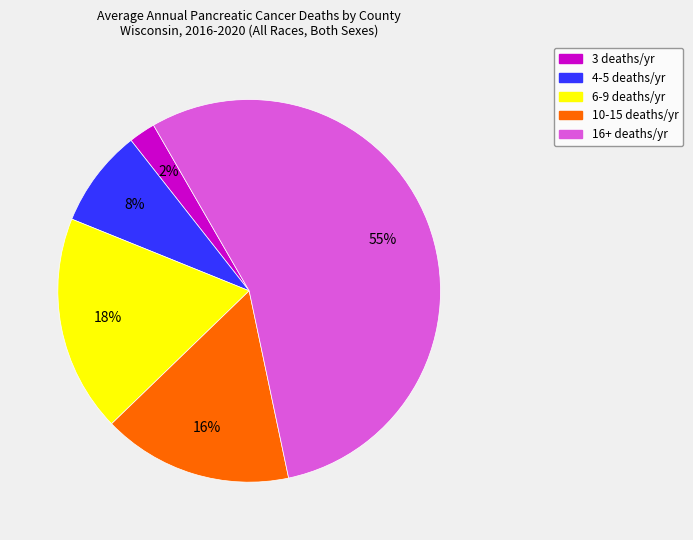

To the nearest percent, what is the average slice percentage?

20%